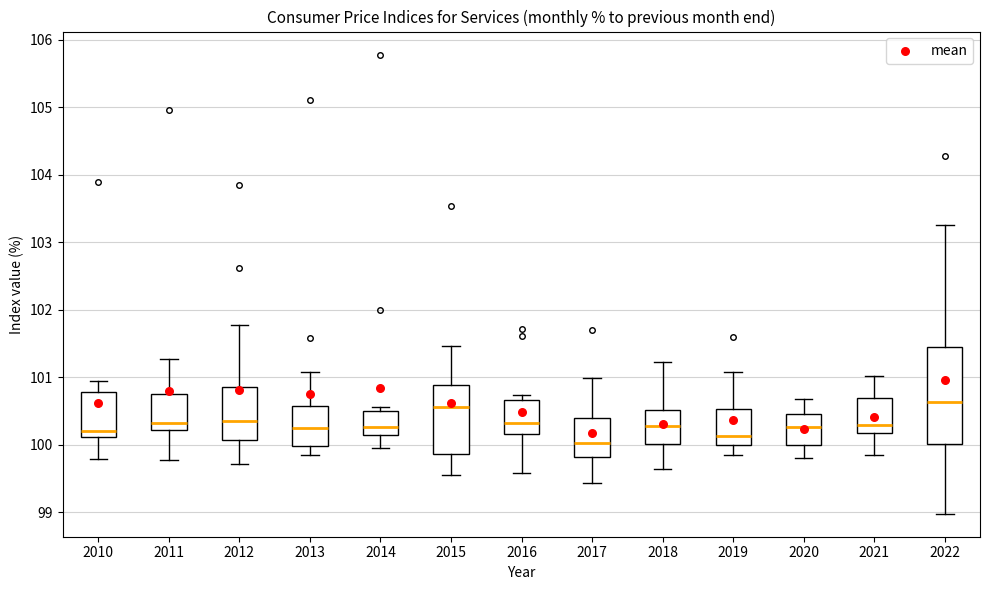

Reading left to right, transcribe this box plot: for each box, give where its median line is, the range the box spans, and where its two whiskers end, as read against the y-axis. The values are not printed on the chart, so give them approximately, as read against the axis.

2010: median 100.2, box 100.1 to 100.8, whiskers 99.8 to 101.0
2011: median 100.3, box 100.2 to 100.7, whiskers 99.8 to 101.3
2012: median 100.4, box 100.1 to 100.9, whiskers 99.7 to 101.8
2013: median 100.3, box 100.0 to 100.6, whiskers 99.9 to 101.1
2014: median 100.3, box 100.1 to 100.5, whiskers 100.0 to 100.6
2015: median 100.6, box 99.9 to 100.9, whiskers 99.6 to 101.5
2016: median 100.3, box 100.2 to 100.7, whiskers 99.6 to 100.7 (just above the box's upper edge)
2017: median 100.0, box 99.8 to 100.4, whiskers 99.4 to 101.0
2018: median 100.3, box 100.0 to 100.5, whiskers 99.6 to 101.2
2019: median 100.1, box 100.0 to 100.5, whiskers 99.9 to 101.1
2020: median 100.3, box 100.0 to 100.5, whiskers 99.8 to 100.7
2021: median 100.3, box 100.2 to 100.7, whiskers 99.9 to 101.0
2022: median 100.6, box 100.0 to 101.5, whiskers 99.0 to 103.3